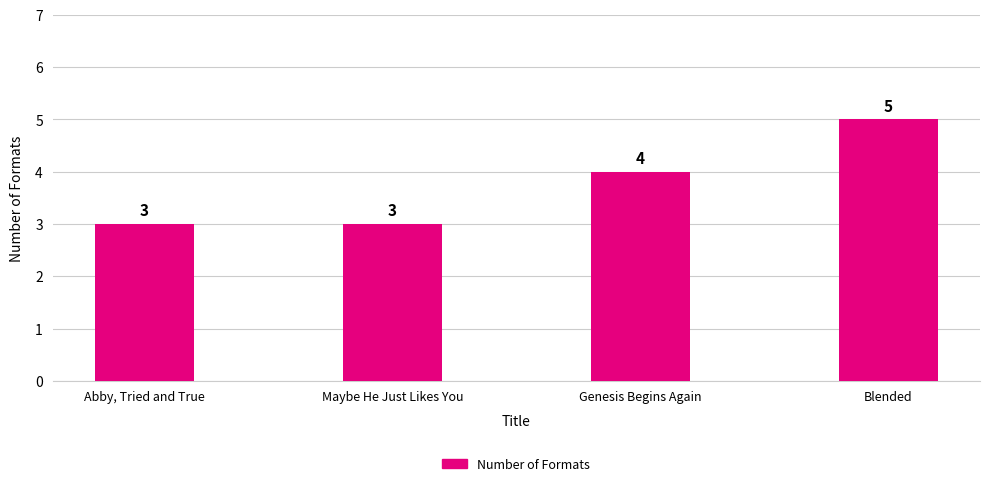

Is it true that the value at Maybe He Just Likes You is 5?

False